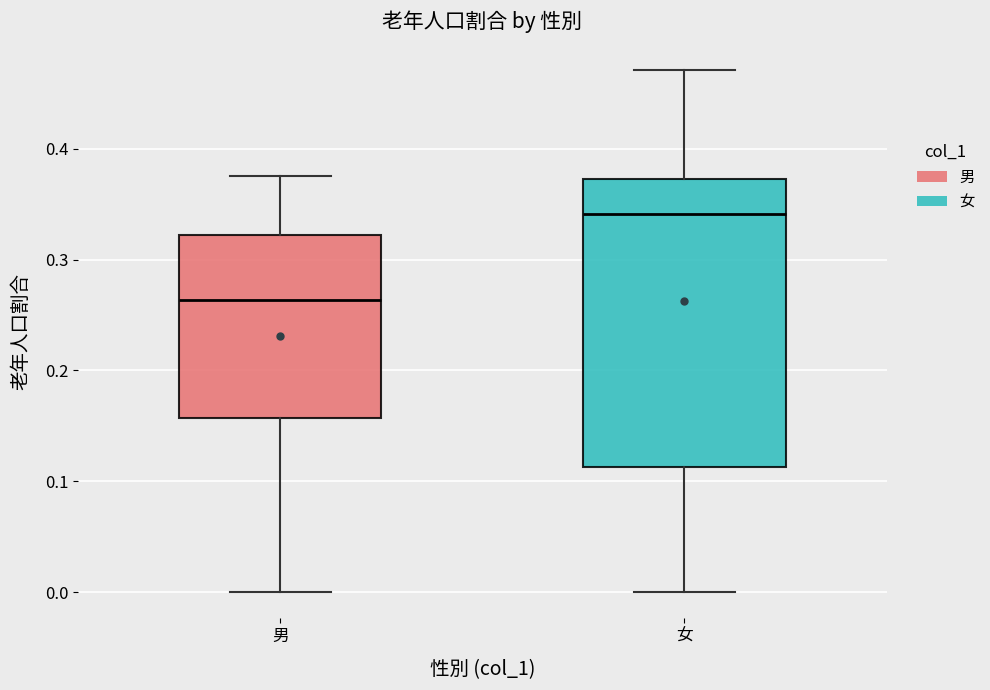

Reading left to right, read every box against the y-axis: the position of its median line, the range the box covers, and the ends of its whiskers. The values are not printed on the chart, so give them approximately, as read against the axis.

男: median 0.26, box 0.16 to 0.32, whiskers 0.00 to 0.38
女: median 0.34, box 0.11 to 0.37, whiskers 0.00 to 0.47